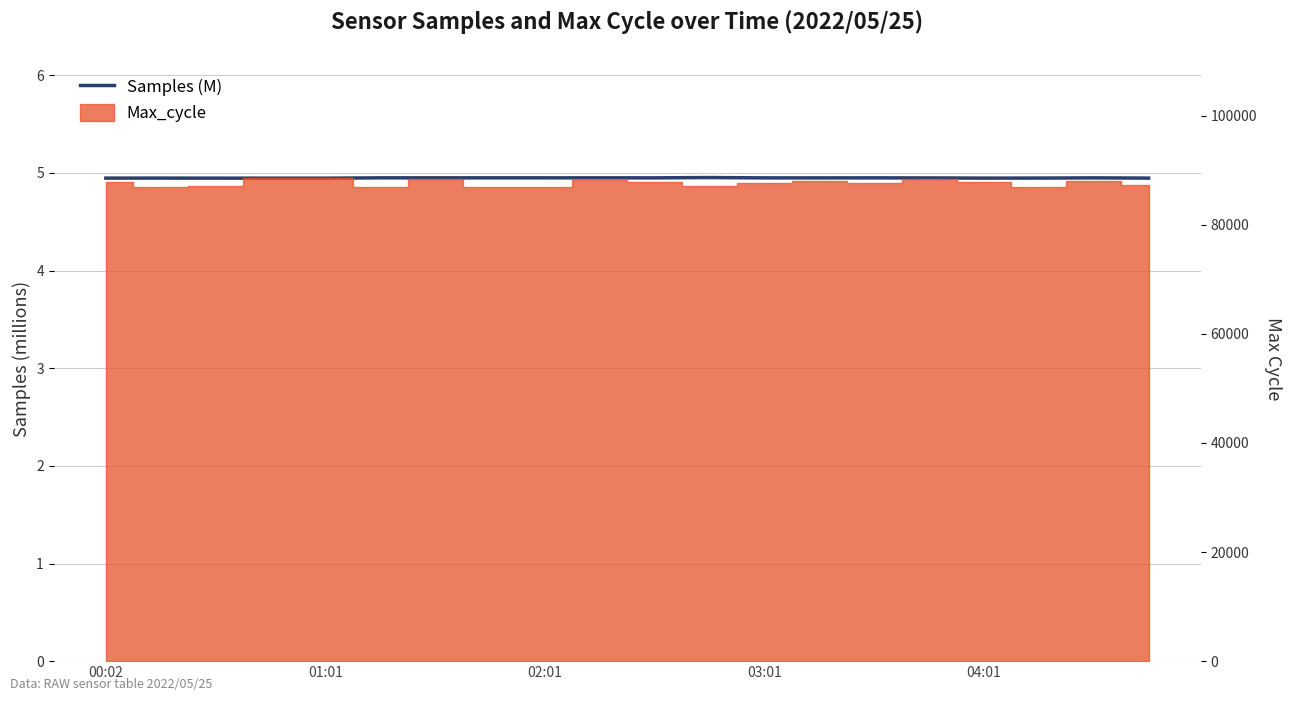

What is the maximum value shown in the chart?

5.0